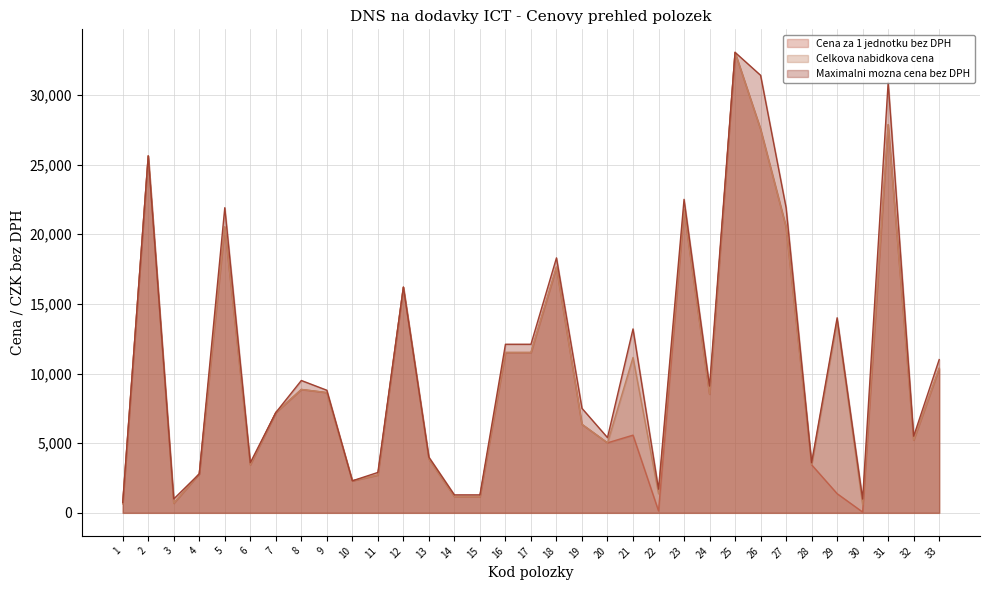

What is the value of the Cena za 1 jednotku bez DPH point at the 27th from the left?

20519